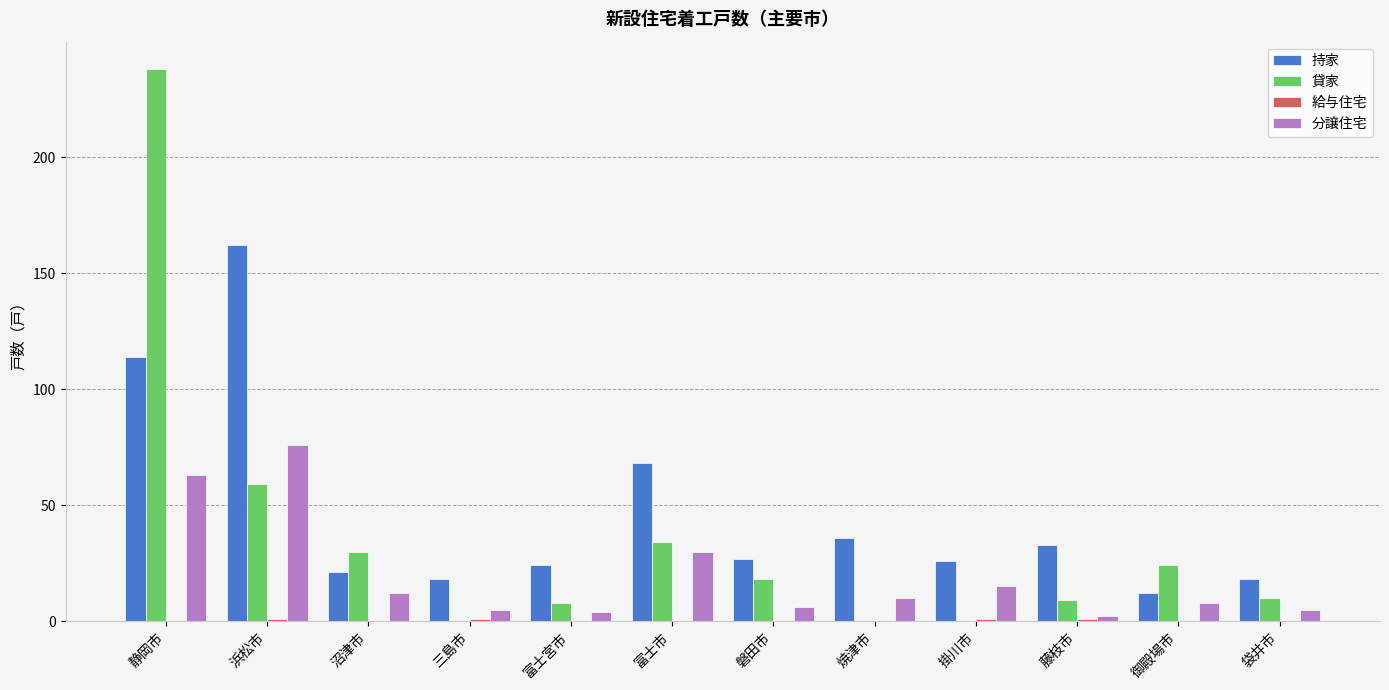

Which series has the largest range (max minus min)?

貸家